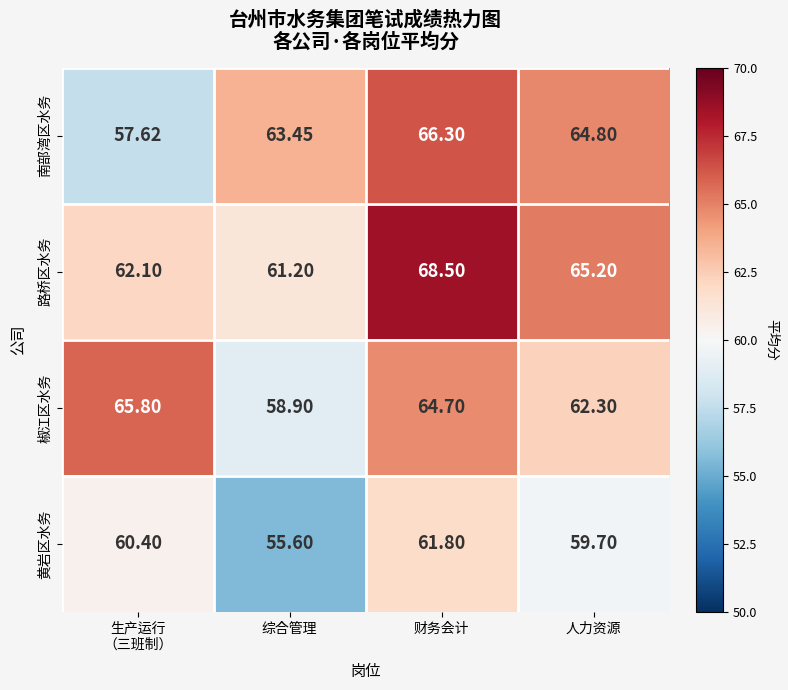

Which series changed the most between 财务会计 and 人力资源?

路桥区水务